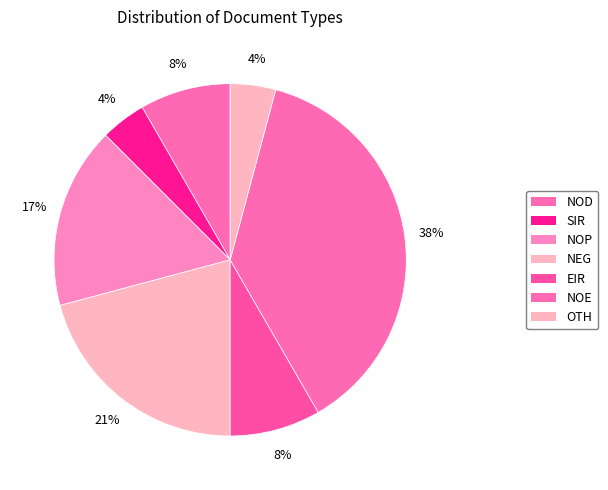

Count the number of slices in the pie.

7